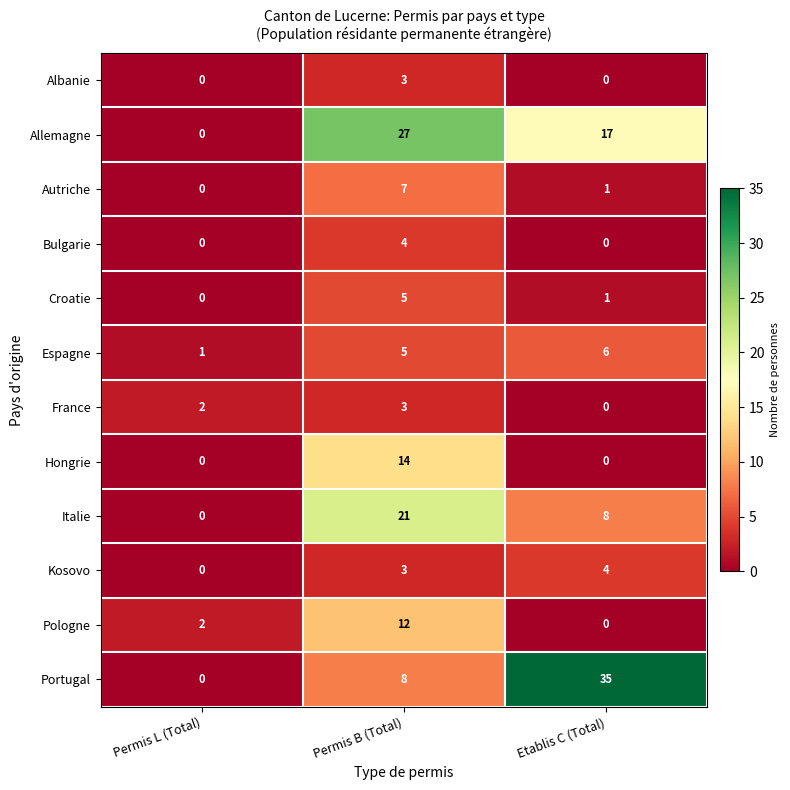

Is it true that Pologne equals 4 at Permis L (Total)?

False